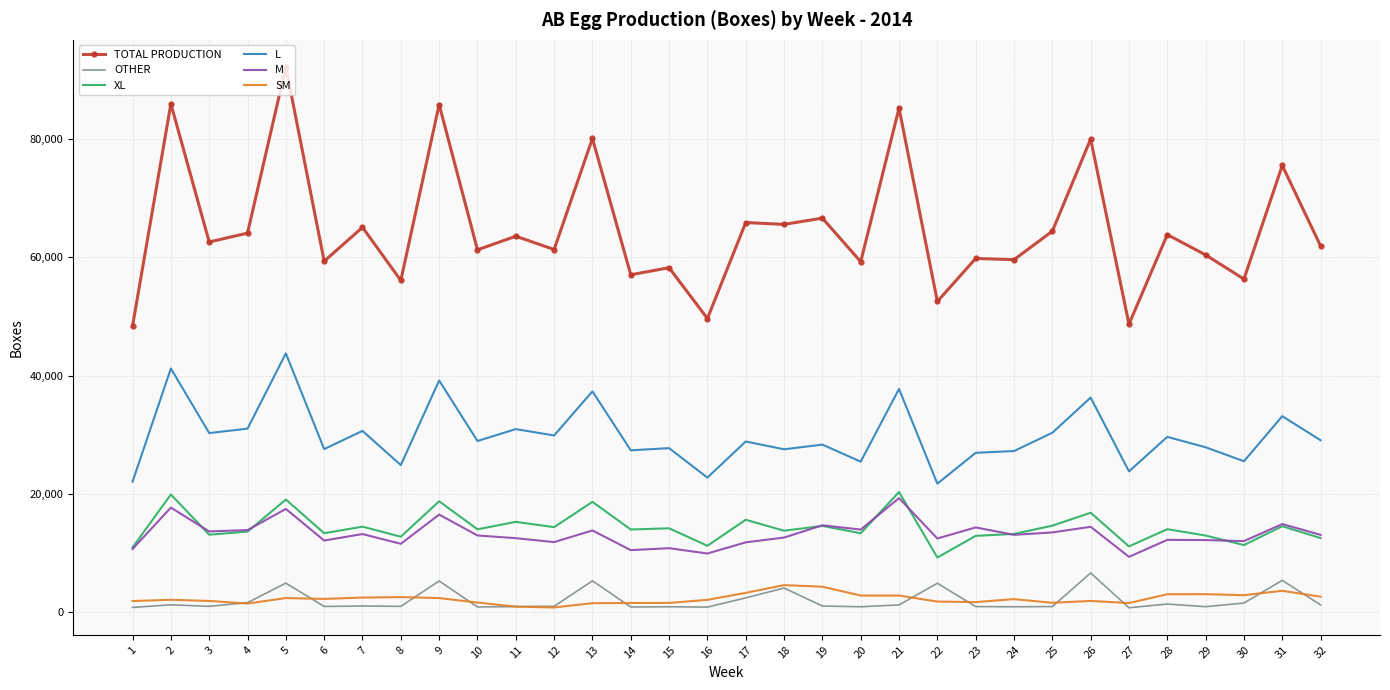

Which series has the largest total across all categories?

TOTAL PRODUCTION